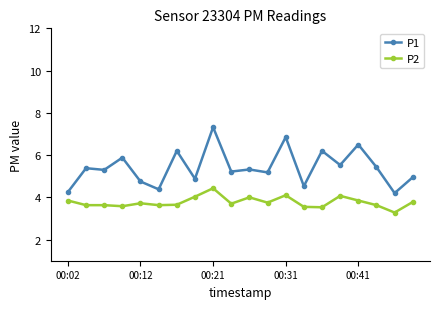

Which series has the widest spread of values?

P1